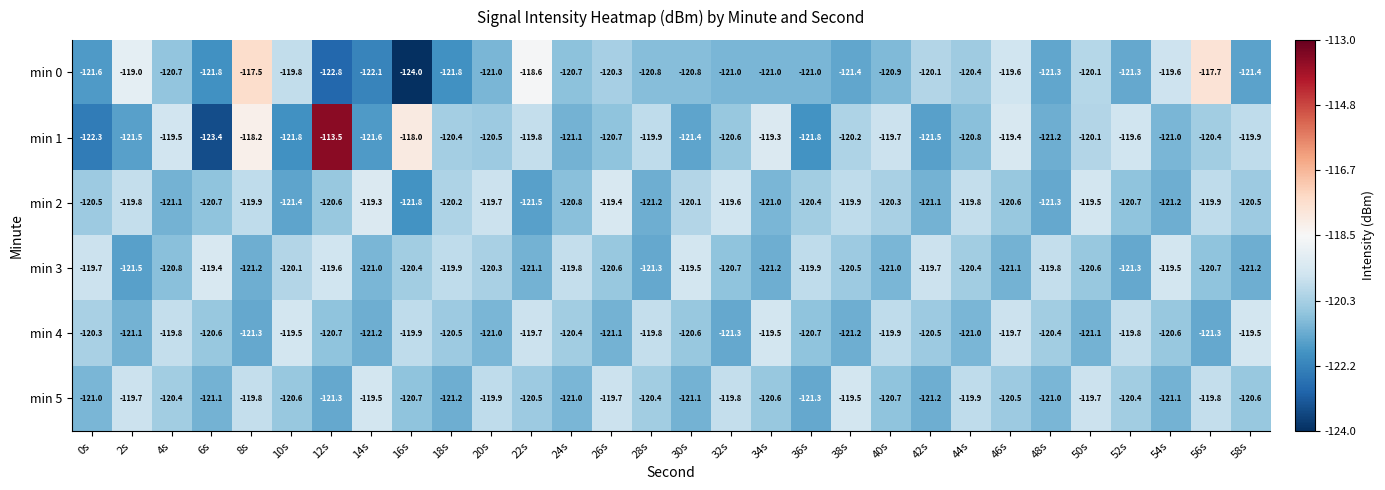

The min 5 series shows -42.5 at 38s. True or false?

False